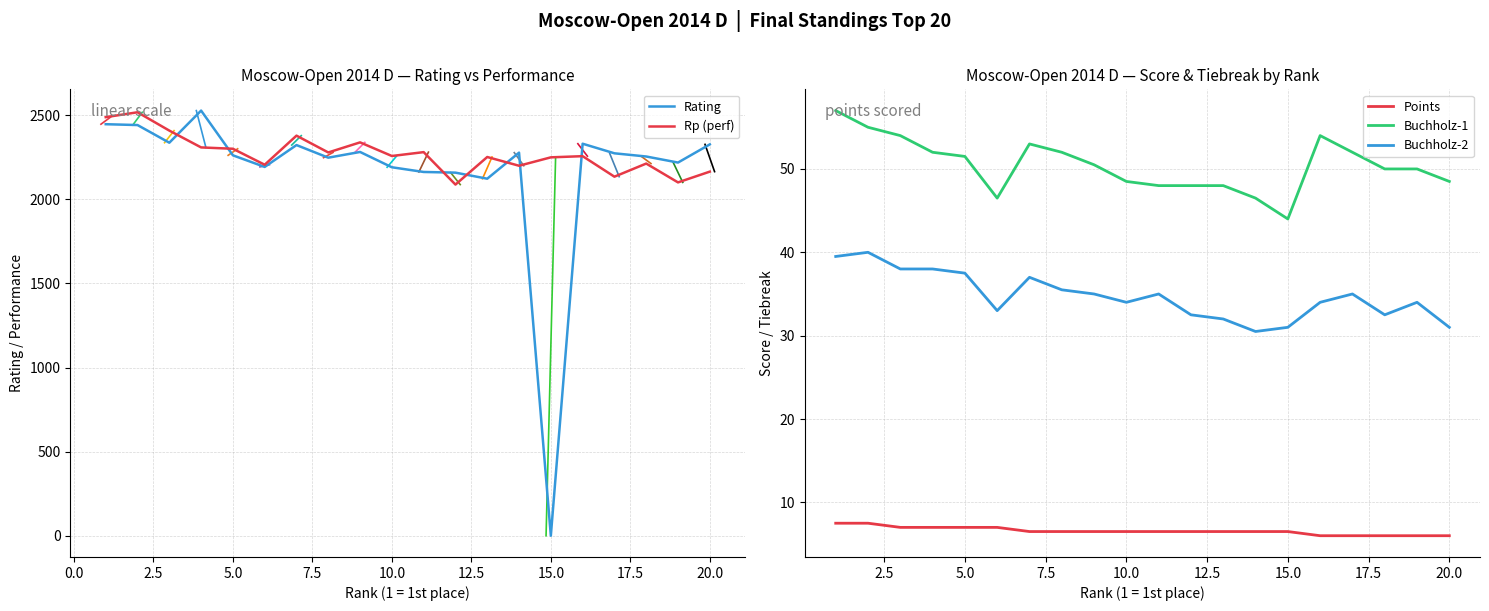

True or false: Buchholz-2 and Points intersect in this chart.

False